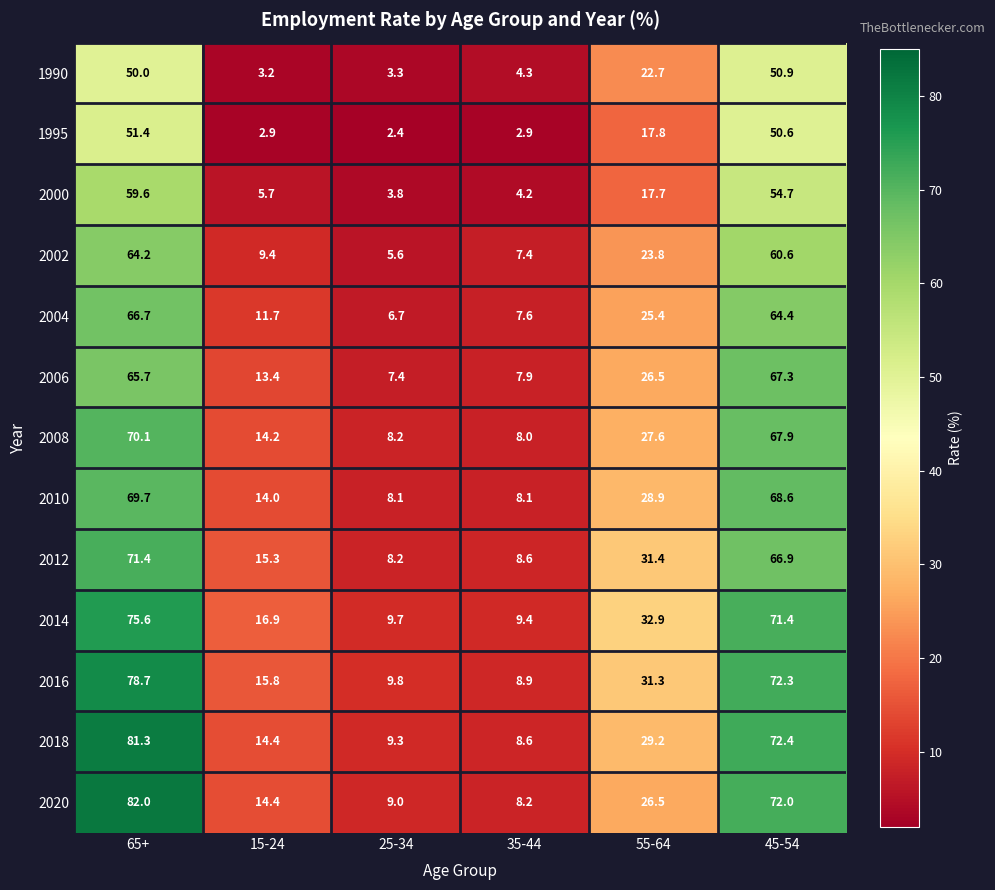

What is the sum of all 2010 values?

197.4